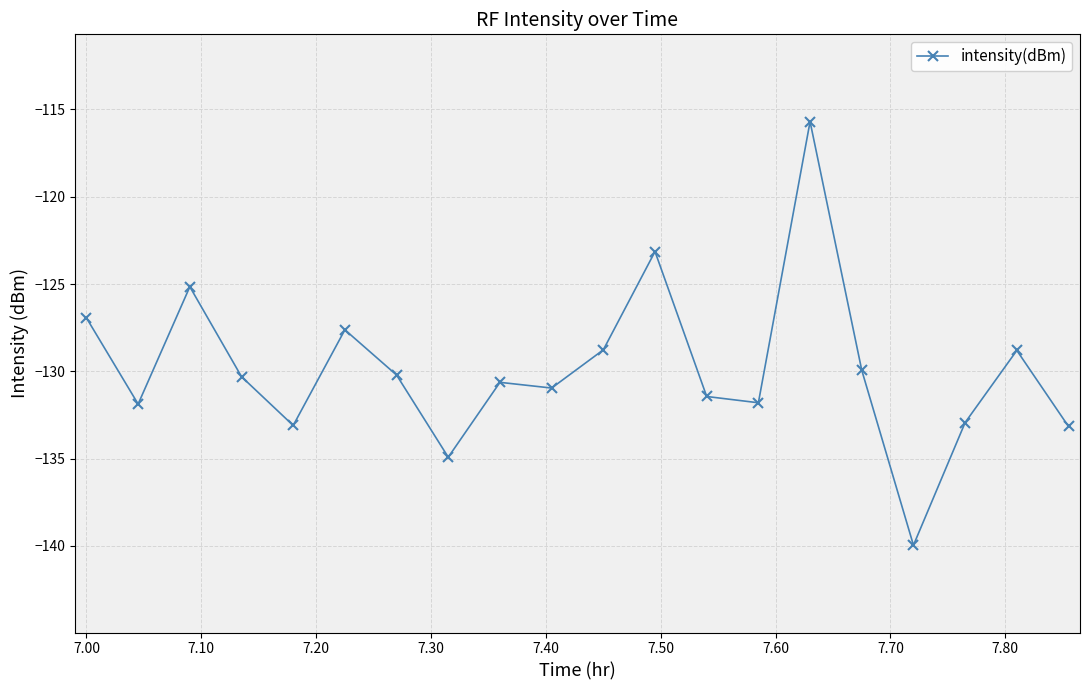

What is the smallest value displayed?

-140.0